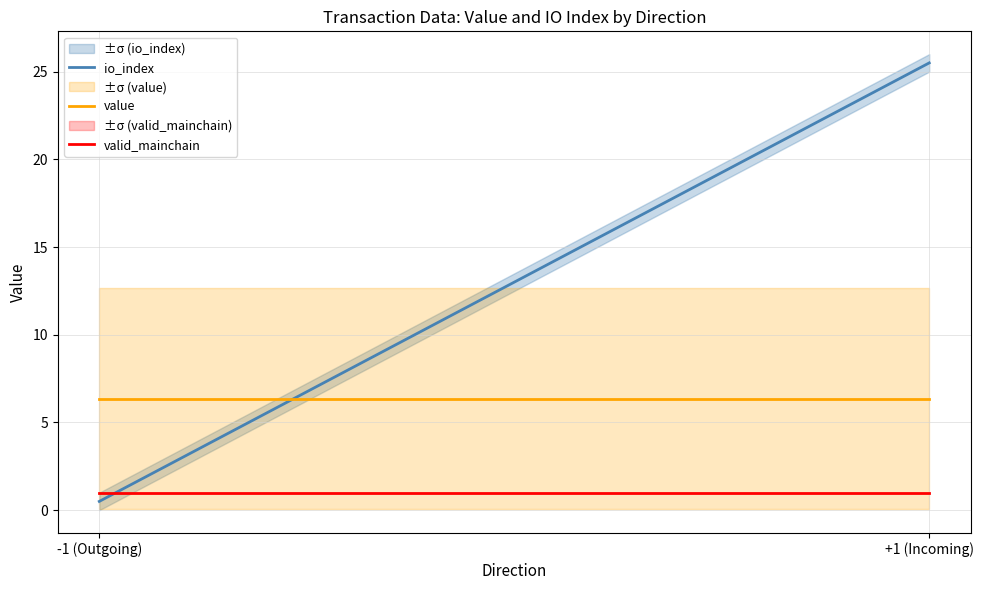

Read the valid_mainchain value at -1 (Outgoing).

1.0